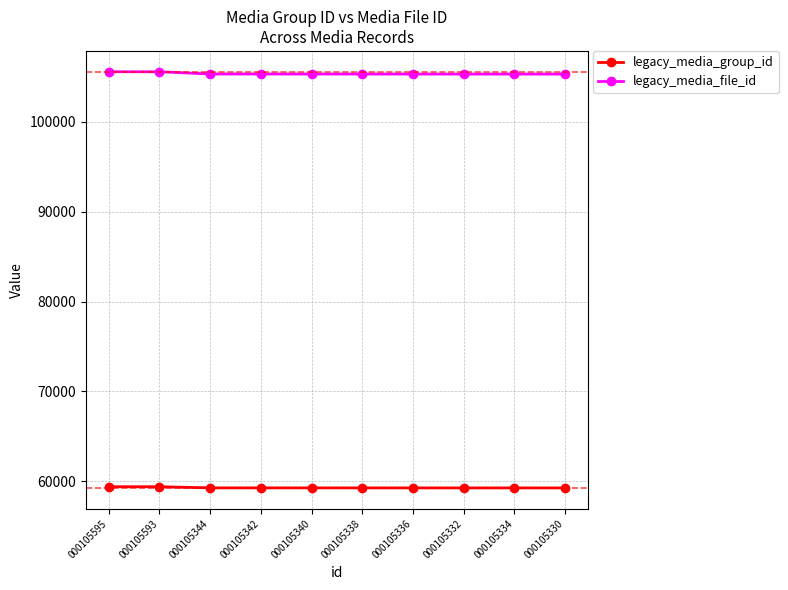

What is the lowest value of the legacy_media_file_id series?

105330